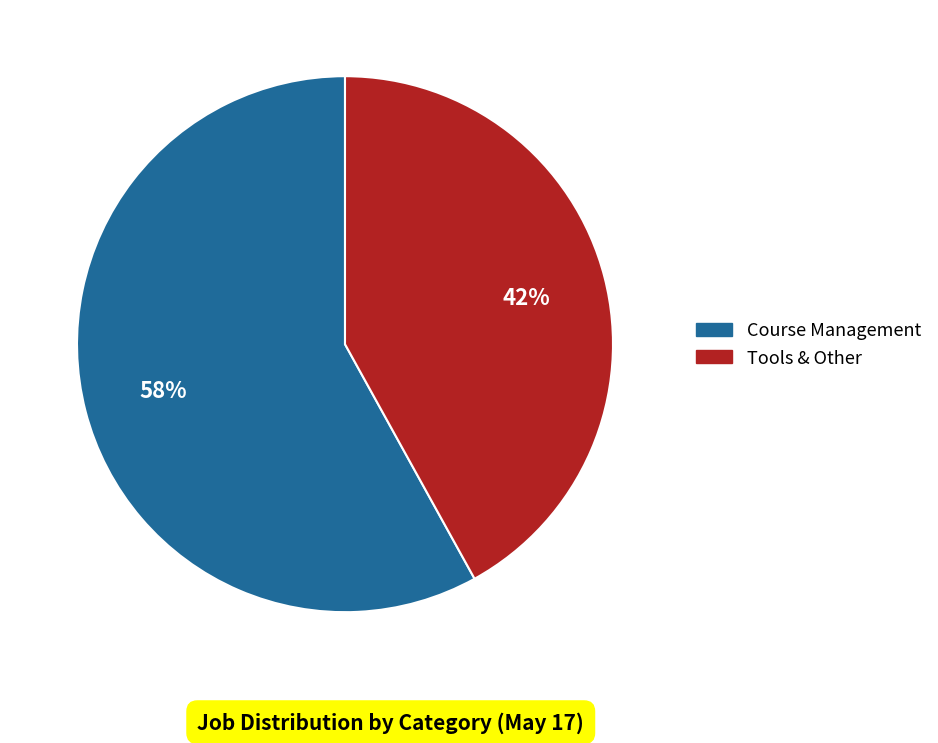

True or false: Tools & Other accounts for 29% of the total.

False